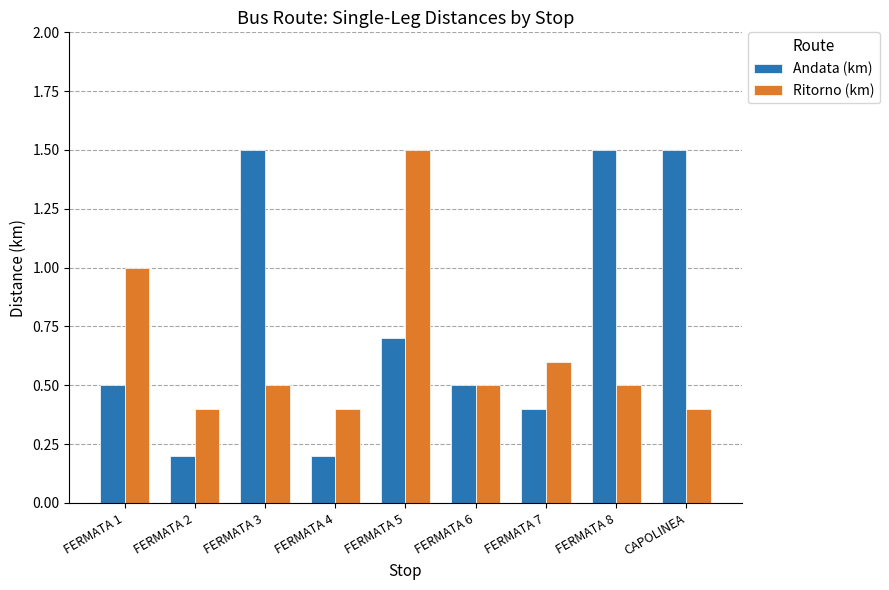

Reading left to right, list all the values displayed in this chart.

Andata (km): FERMATA 1=0.5	FERMATA 2=0.2	FERMATA 3=1.5	FERMATA 4=0.2	FERMATA 5=0.7	FERMATA 6=0.5	FERMATA 7=0.4	FERMATA 8=1.5	CAPOLINEA=1.5
Ritorno (km): FERMATA 1=1.0	FERMATA 2=0.4	FERMATA 3=0.5	FERMATA 4=0.4	FERMATA 5=1.5	FERMATA 6=0.5	FERMATA 7=0.6	FERMATA 8=0.5	CAPOLINEA=0.4